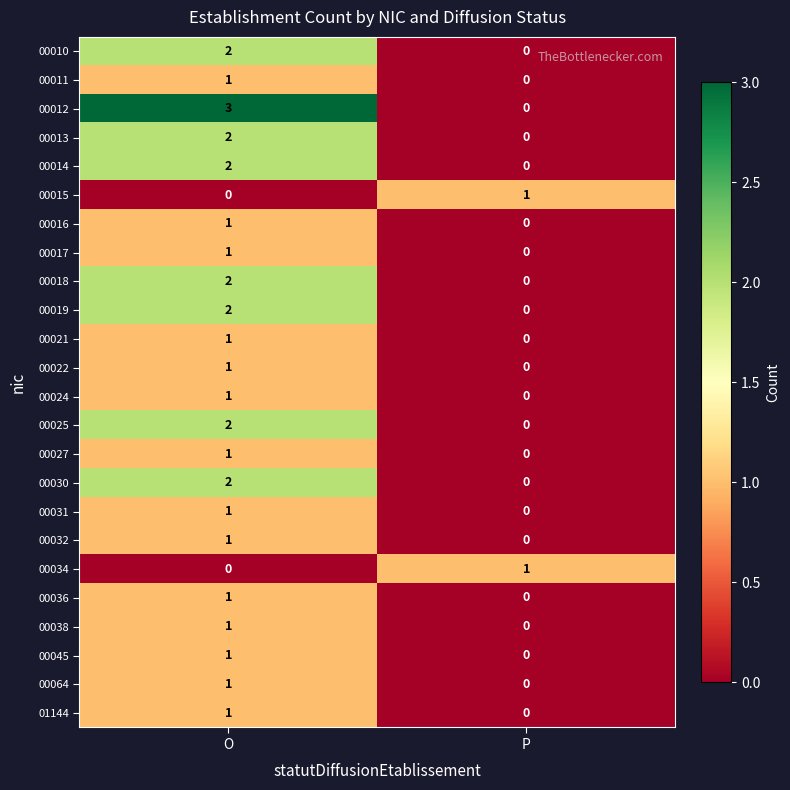

Is it true that 00038 equals 0 at O?

False